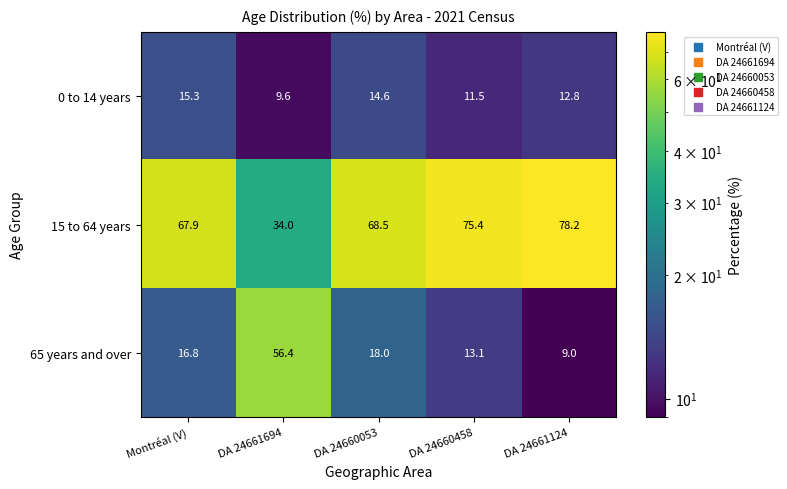

At how many categories does at least one series exceed 36?

5